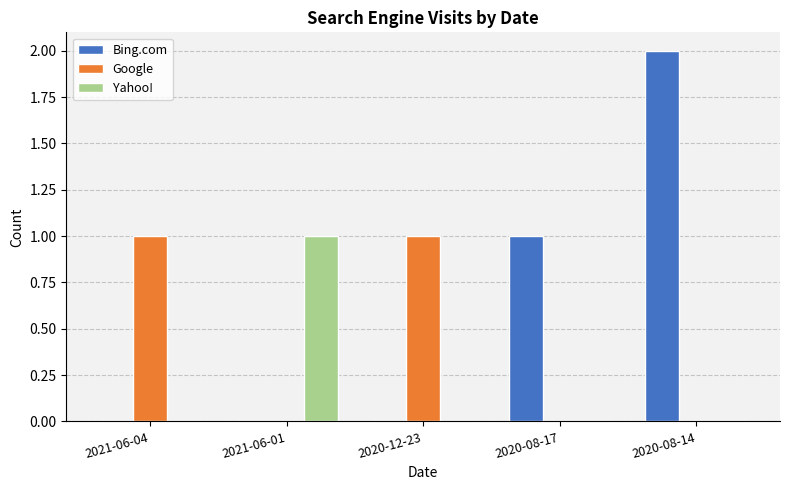

What is the maximum value shown in the chart?

2